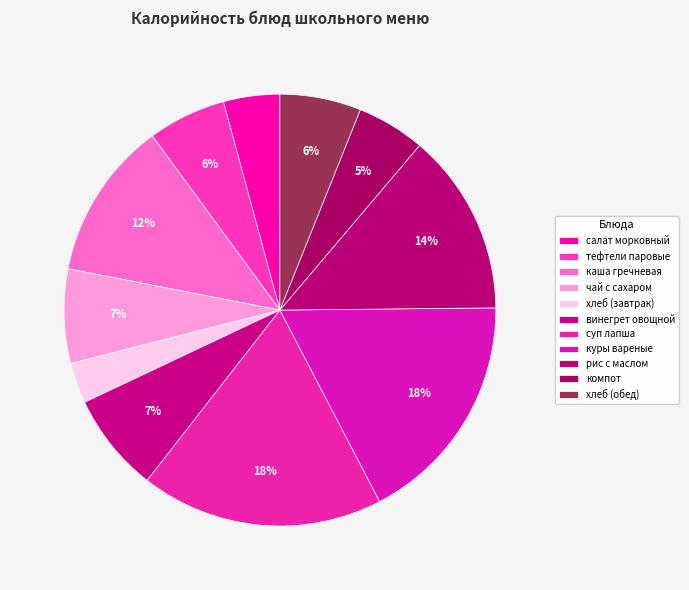

Is there a majority slice in this chart?

No